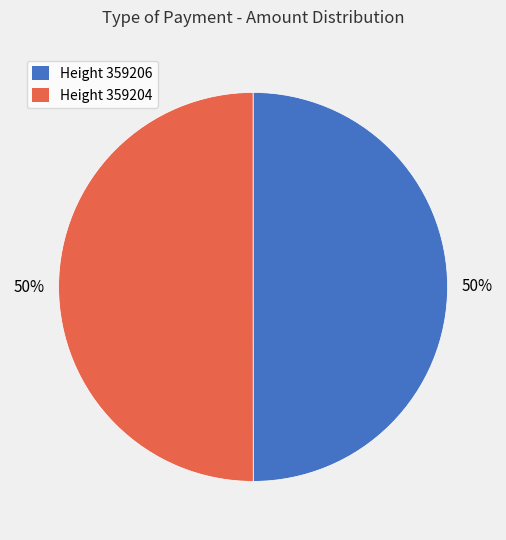

Approximately how many times larger is the value at Height 359204 compared to Height 359206?

1.0